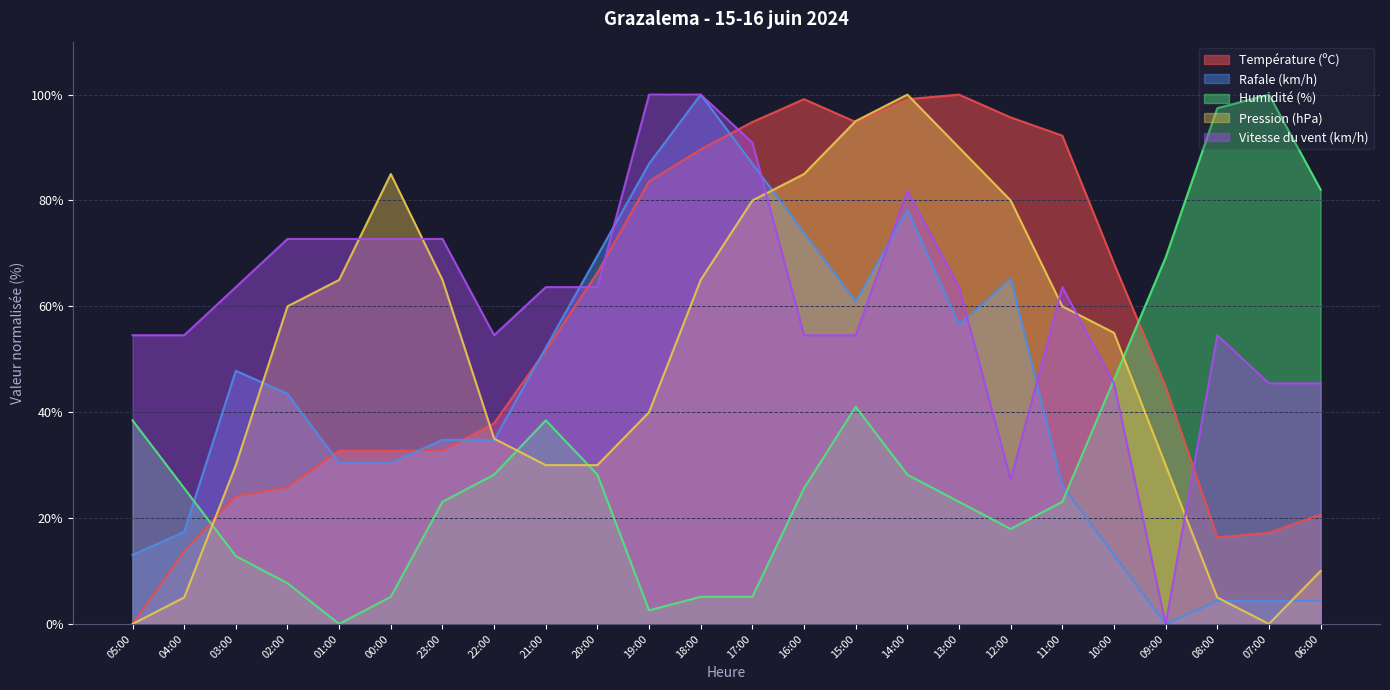

At which label does Vitesse du vent (km/h) first exceed 63?

03:00